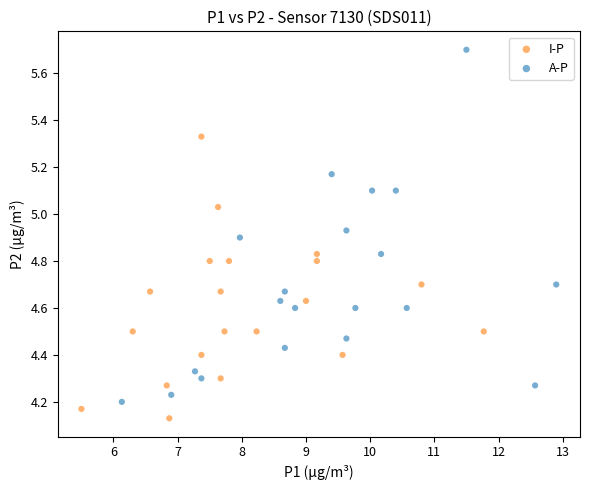

Which series contains the highest Y value?

A-P